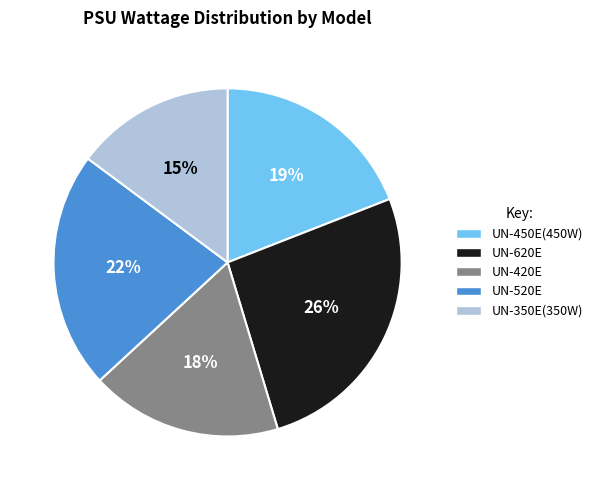

Is it true that UN-520E is 22% of the pie?

True